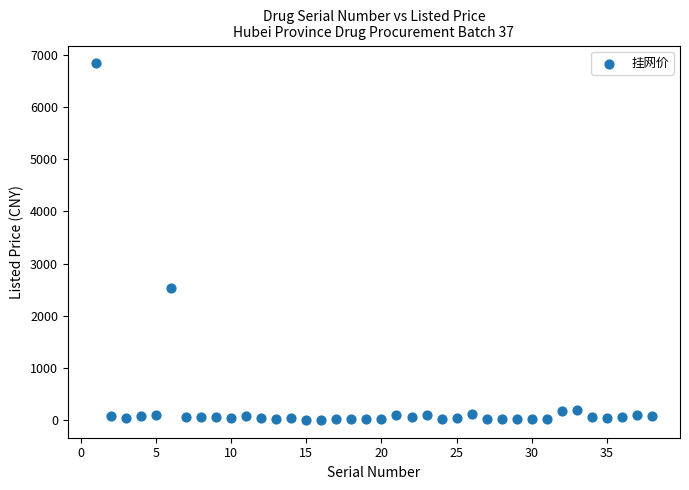

What Y value in the scatter plot is closest to 3420?

2534.0